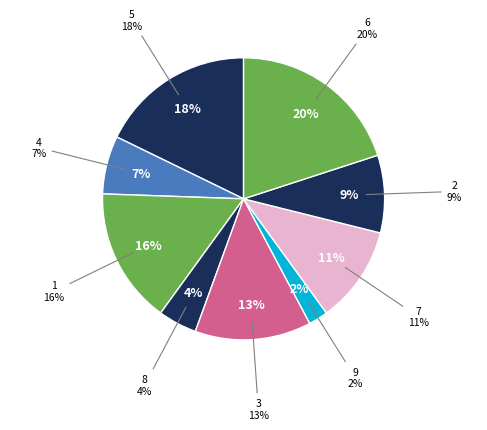

Count the number of slices in the pie.

9